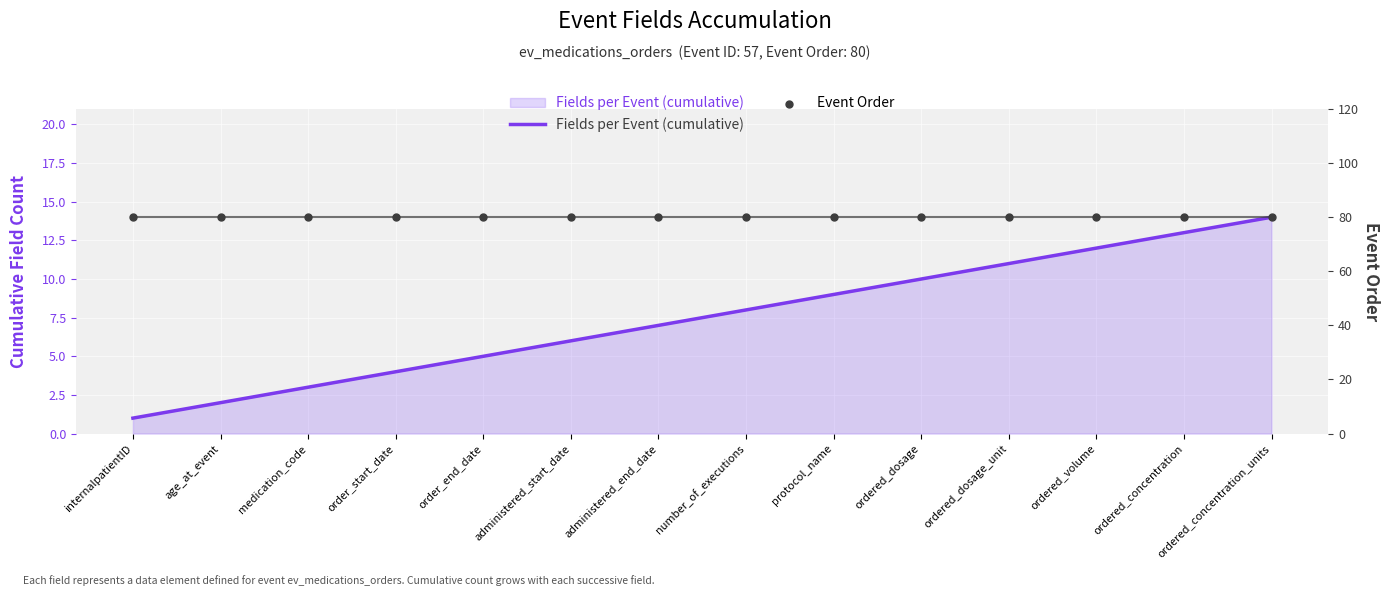

What is the total value across all series at ordered_dosage_unit?

91